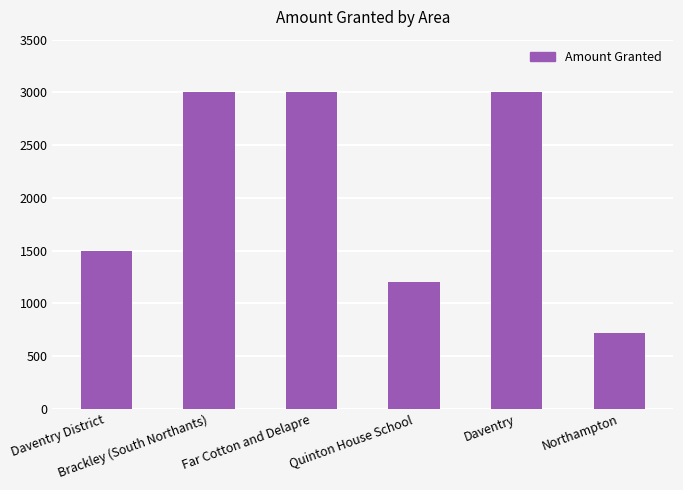

What is the value of the 5th bar from the left?

2999